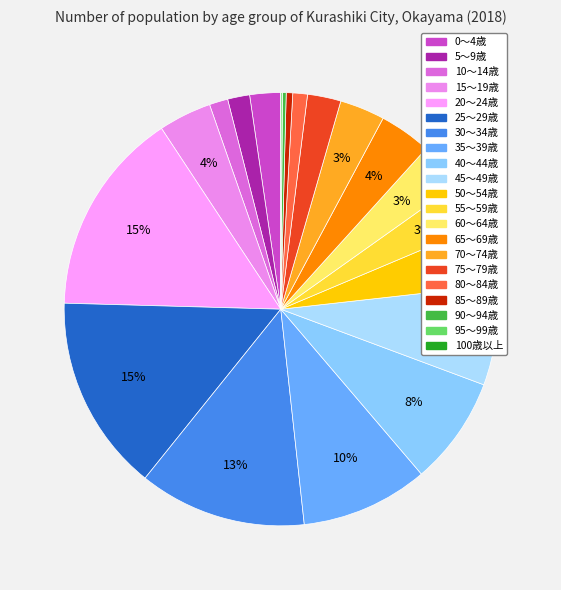

To the nearest percent, what percentage of the pie is 80～84歳?

1%